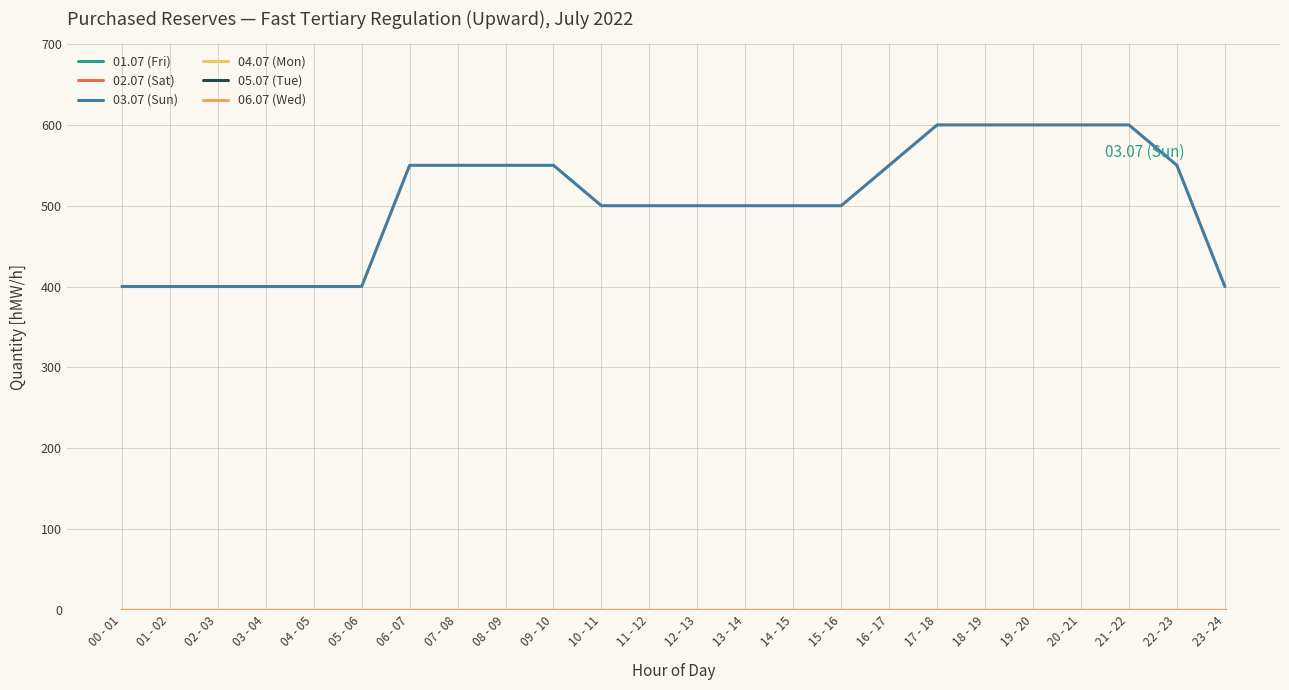

Reading right to left, extract all data points from this chart.

01.07 (Fri): 23 - 24=0	22 - 23=0	21 - 22=0	20 - 21=0	19 - 20=0	18 - 19=0	17 - 18=0	16 - 17=0	15 - 16=0	14 - 15=0	13 - 14=0	12 - 13=0	11 - 12=0	10 - 11=0	09 - 10=0	08 - 09=0	07 - 08=0	06 - 07=0	05 - 06=0	04 - 05=0	03 - 04=0	02 - 03=0	01 - 02=0	00 - 01=0
02.07 (Sat): 23 - 24=0	22 - 23=0	21 - 22=0	20 - 21=0	19 - 20=0	18 - 19=0	17 - 18=0	16 - 17=0	15 - 16=0	14 - 15=0	13 - 14=0	12 - 13=0	11 - 12=0	10 - 11=0	09 - 10=0	08 - 09=0	07 - 08=0	06 - 07=0	05 - 06=0	04 - 05=0	03 - 04=0	02 - 03=0	01 - 02=0	00 - 01=0
03.07 (Sun): 23 - 24=400	22 - 23=550	21 - 22=600	20 - 21=600	19 - 20=600	18 - 19=600	17 - 18=600	16 - 17=550	15 - 16=500	14 - 15=500	13 - 14=500	12 - 13=500	11 - 12=500	10 - 11=500	09 - 10=550	08 - 09=550	07 - 08=550	06 - 07=550	05 - 06=400	04 - 05=400	03 - 04=400	02 - 03=400	01 - 02=400	00 - 01=400
04.07 (Mon): 23 - 24=0	22 - 23=0	21 - 22=0	20 - 21=0	19 - 20=0	18 - 19=0	17 - 18=0	16 - 17=0	15 - 16=0	14 - 15=0	13 - 14=0	12 - 13=0	11 - 12=0	10 - 11=0	09 - 10=0	08 - 09=0	07 - 08=0	06 - 07=0	05 - 06=0	04 - 05=0	03 - 04=0	02 - 03=0	01 - 02=0	00 - 01=0
05.07 (Tue): 23 - 24=0	22 - 23=0	21 - 22=0	20 - 21=0	19 - 20=0	18 - 19=0	17 - 18=0	16 - 17=0	15 - 16=0	14 - 15=0	13 - 14=0	12 - 13=0	11 - 12=0	10 - 11=0	09 - 10=0	08 - 09=0	07 - 08=0	06 - 07=0	05 - 06=0	04 - 05=0	03 - 04=0	02 - 03=0	01 - 02=0	00 - 01=0
06.07 (Wed): 23 - 24=0	22 - 23=0	21 - 22=0	20 - 21=0	19 - 20=0	18 - 19=0	17 - 18=0	16 - 17=0	15 - 16=0	14 - 15=0	13 - 14=0	12 - 13=0	11 - 12=0	10 - 11=0	09 - 10=0	08 - 09=0	07 - 08=0	06 - 07=0	05 - 06=0	04 - 05=0	03 - 04=0	02 - 03=0	01 - 02=0	00 - 01=0